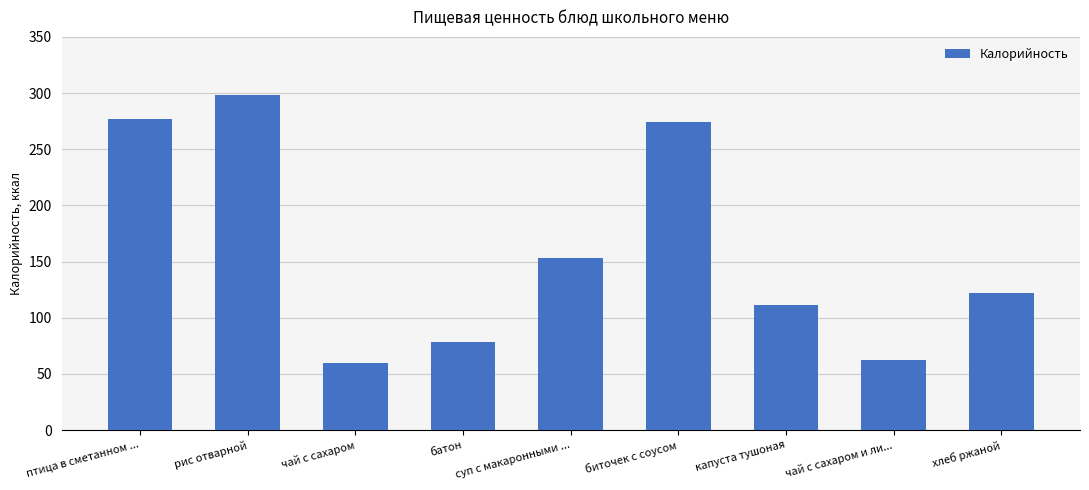

What is the label of the 6th bar from the left?

биточек с соусом